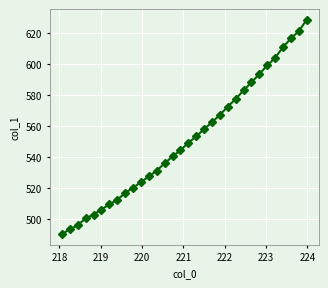

Count the number of values greater than 549.

16